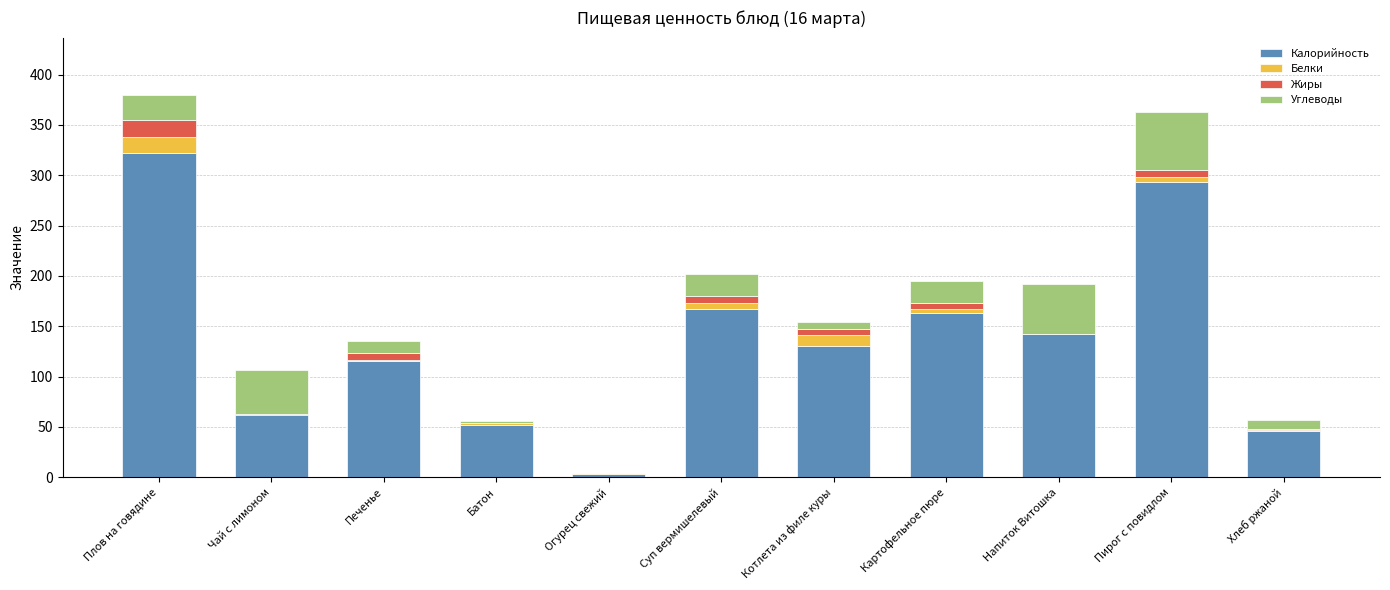

Which category has the highest value in the Калорийность series?

Плов на говядине